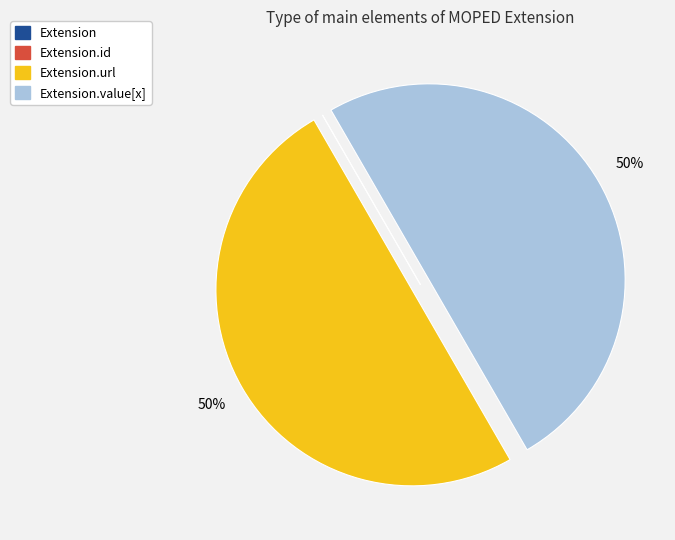

To the nearest percent, what is the difference between the largest and smallest slice percentages?

50%